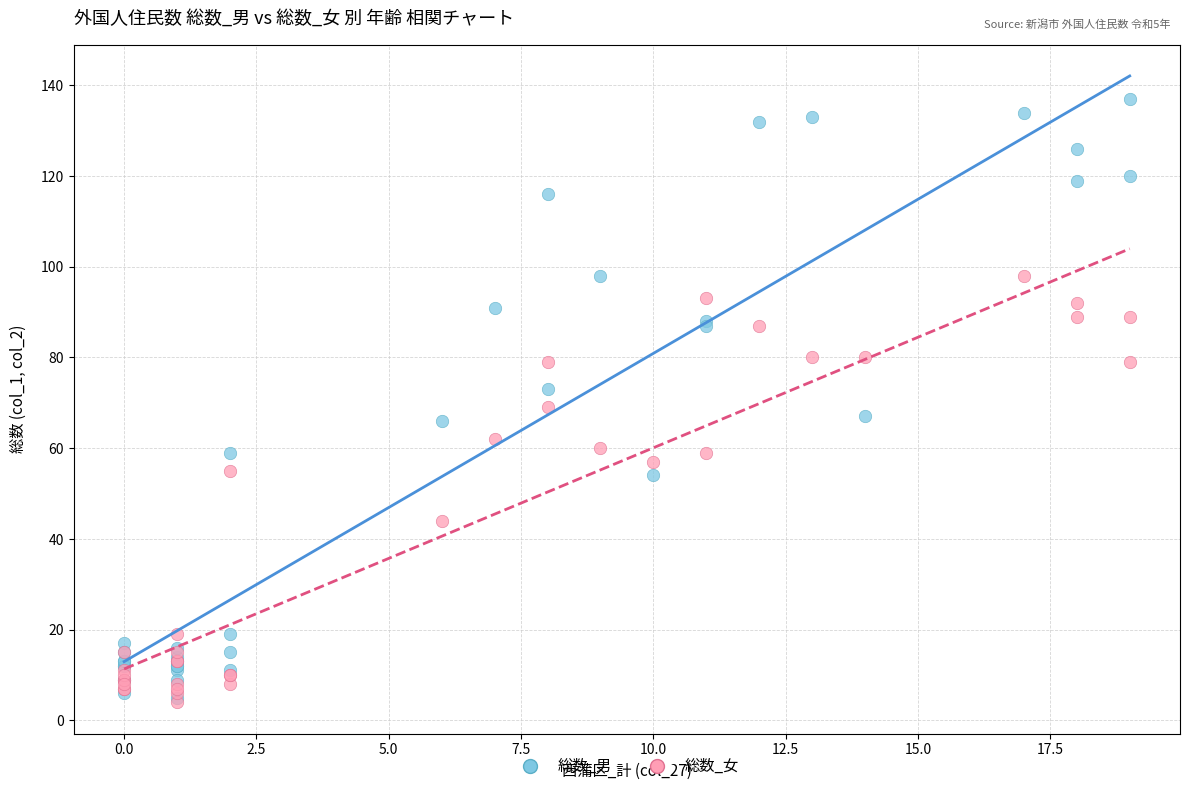

Which series contains the highest Y value?

総数_男